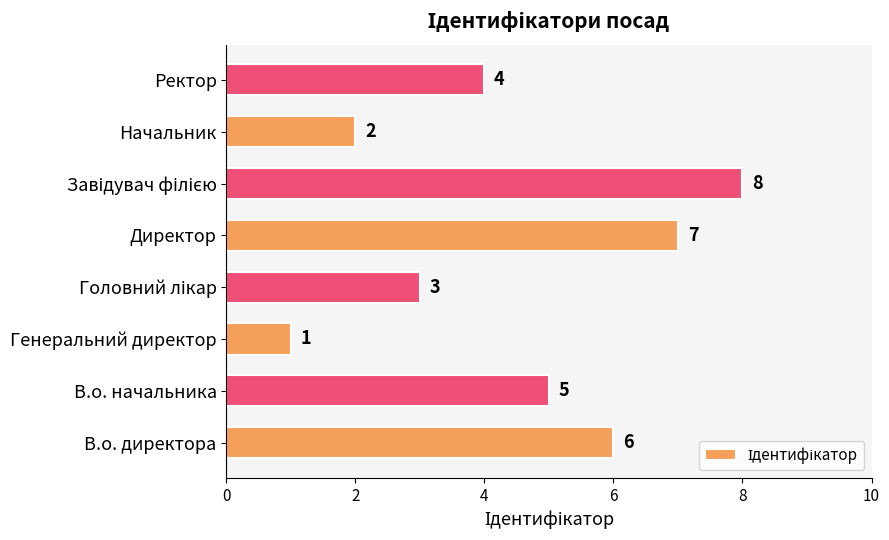

Which label corresponds to the smallest value in the chart?

Генеральний директор